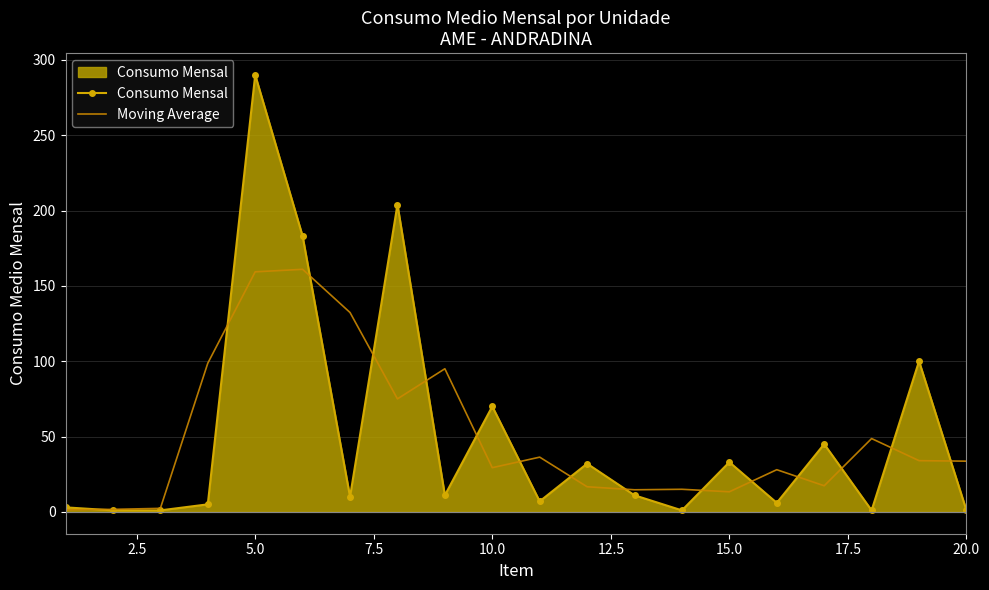

Rank the series by their maximum value, from highest to lowest.

Consumo Mensal, Moving Average